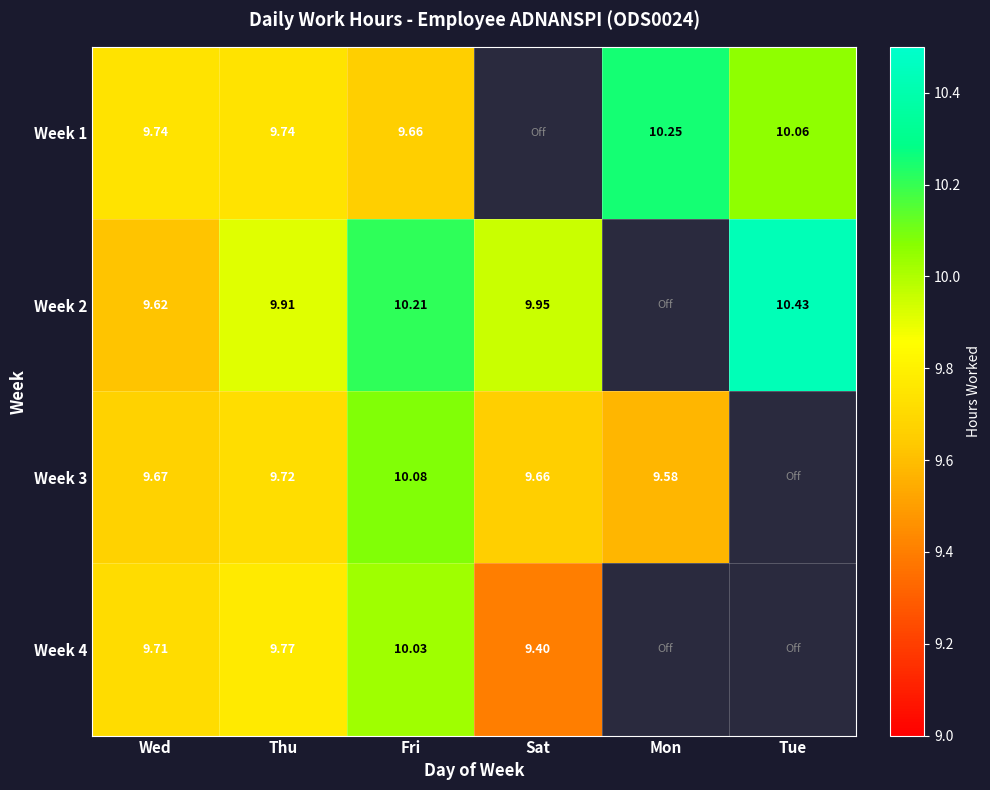

At Thu, list the series in order from smallest to largest.

Week 3, Week 1, Week 4, Week 2